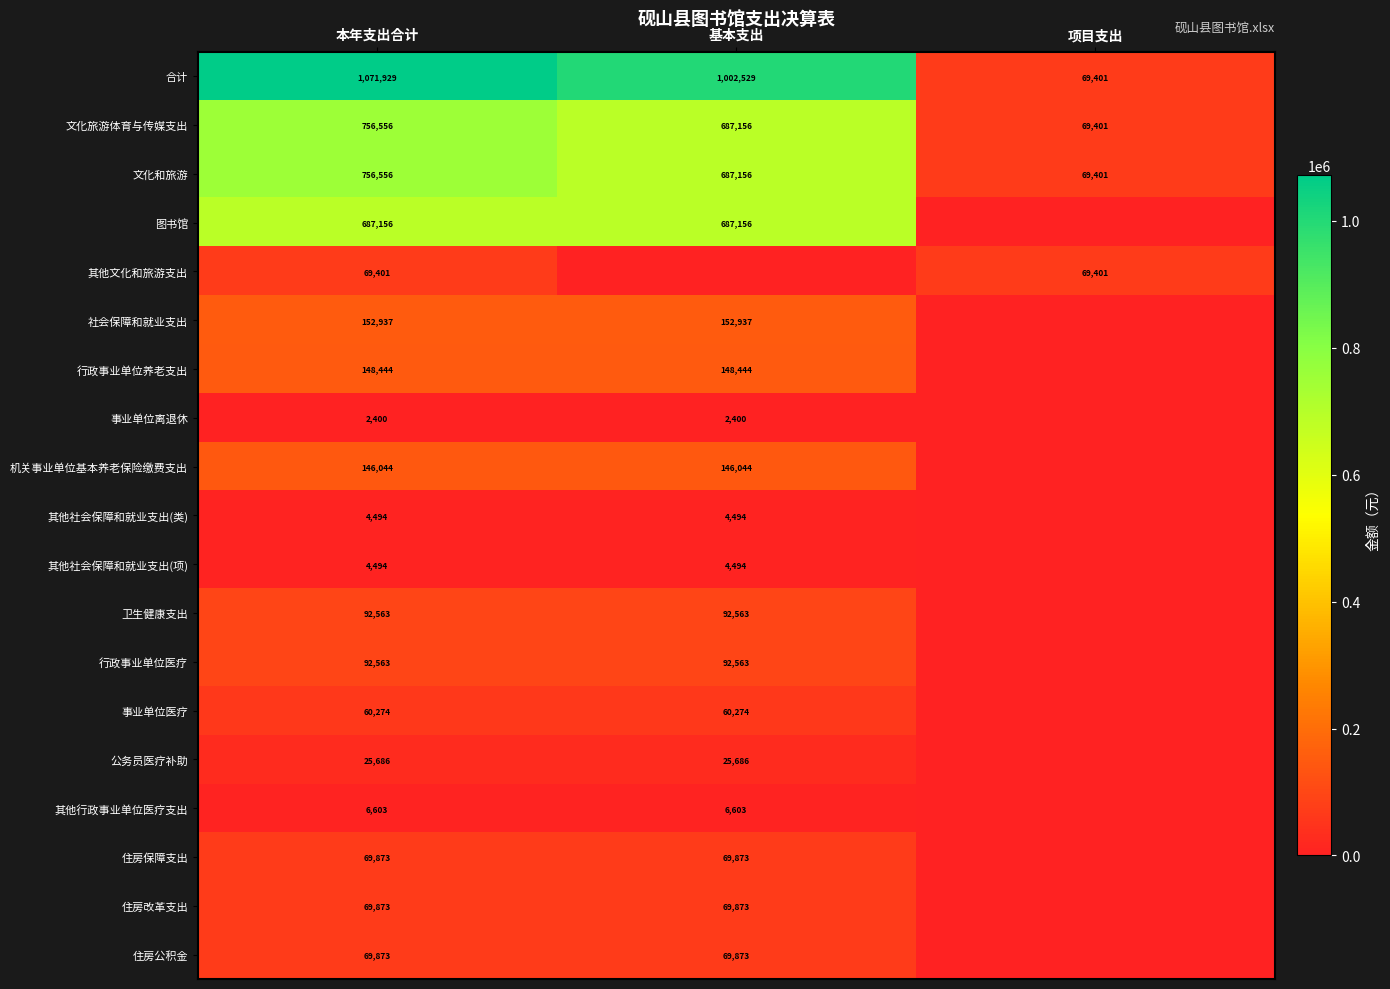

True or false: 图书馆 has a value of 439047.1 at 基本支出.

False